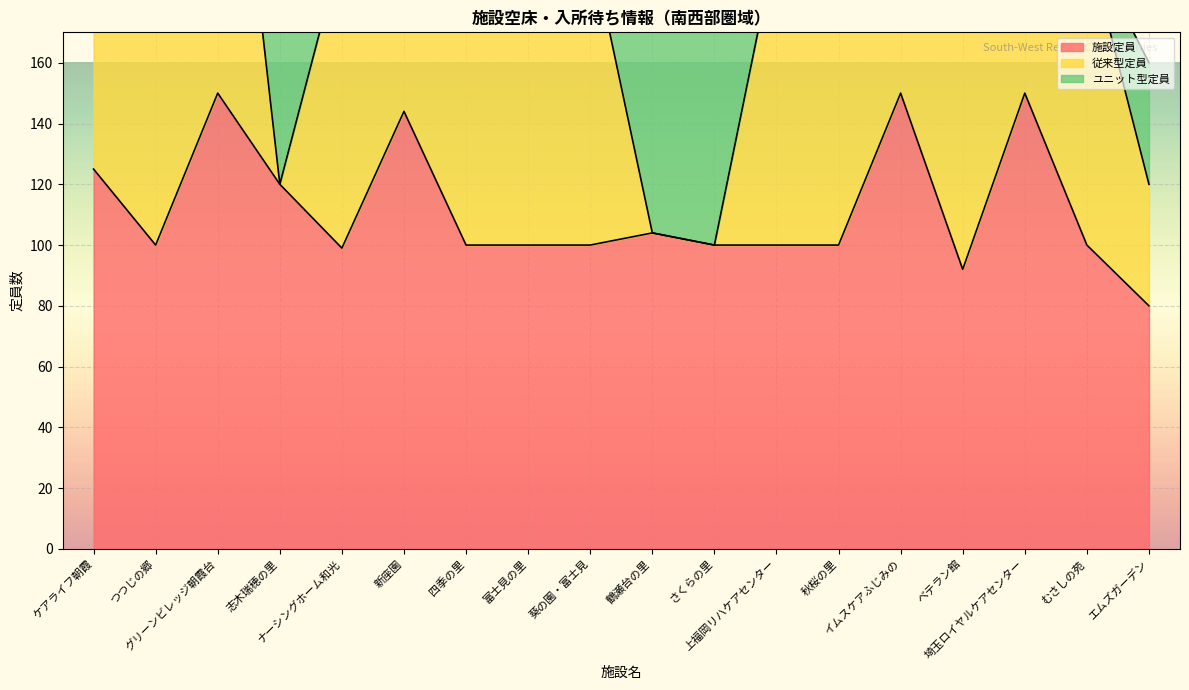

At which label does 施設定員 reach its peak?

グリーンビレッジ朝霞台